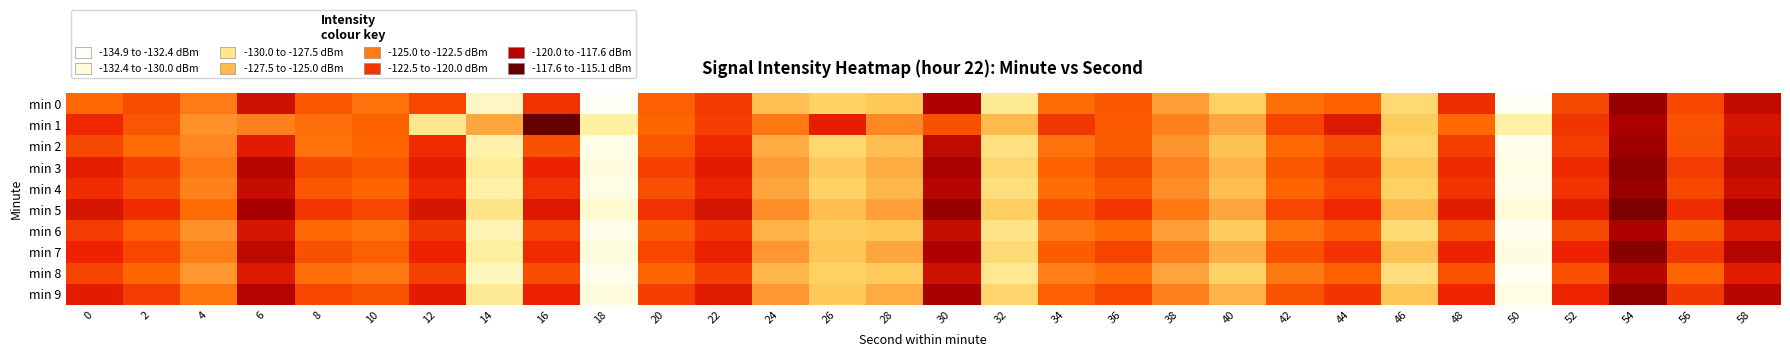

At which category is the sum across all series the highest?

54